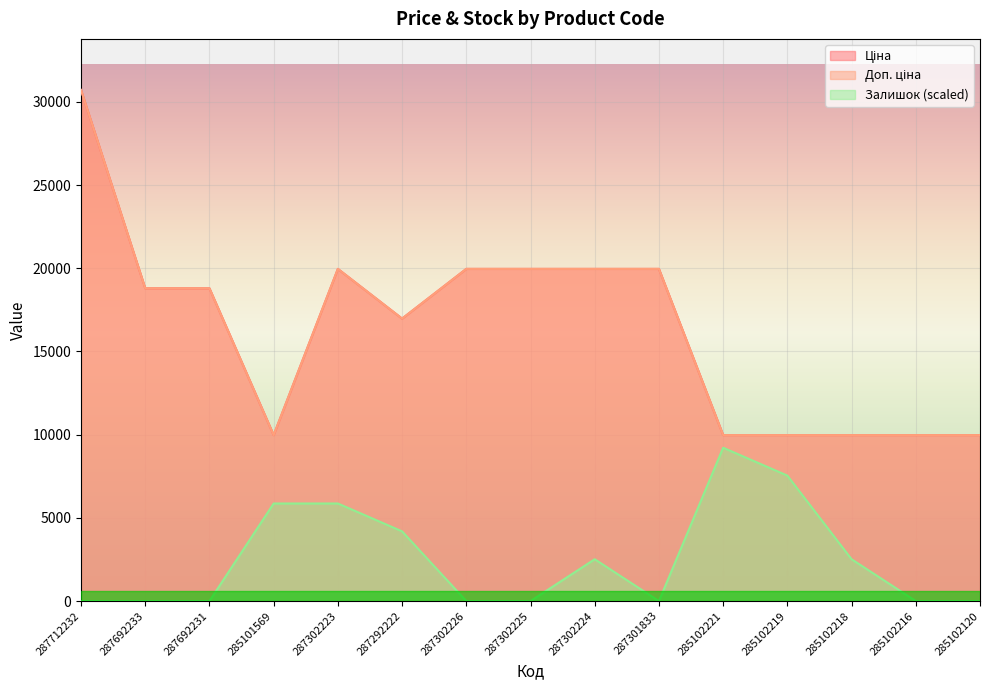

What is the sum of all Ціна values?

244957.9